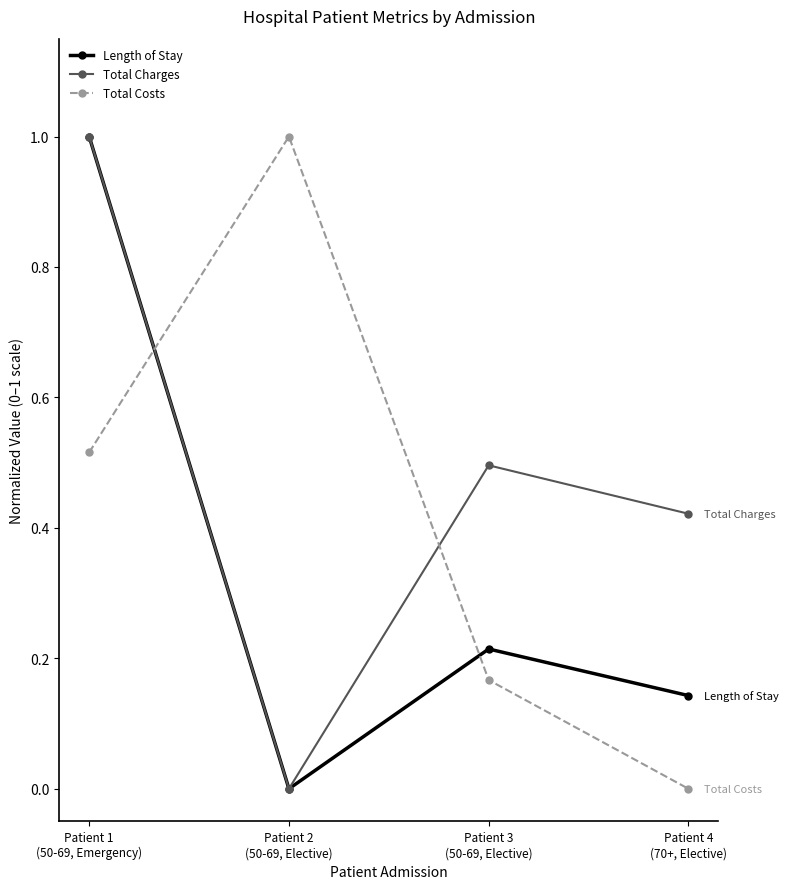

Which series has the largest total across all categories?

Total Charges